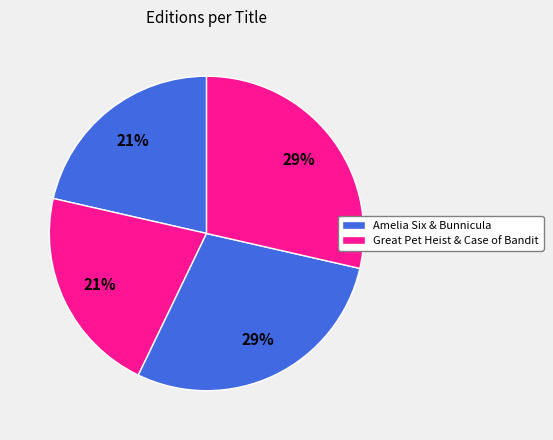

How many slices are in this pie chart?

4